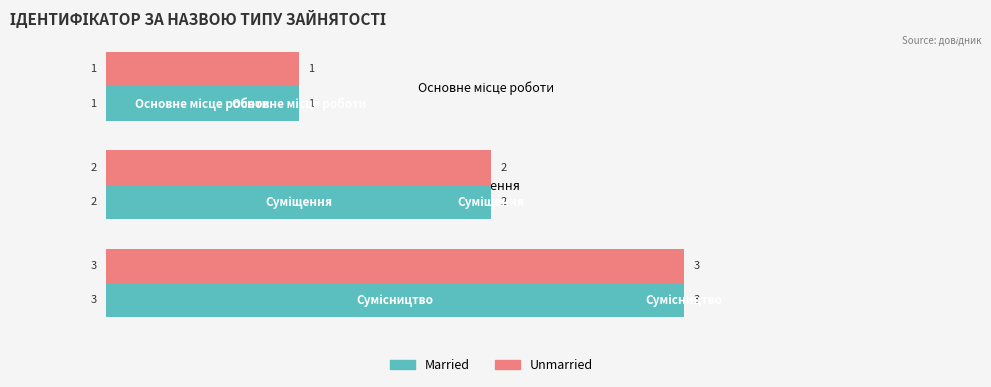

What is the maximum value shown in the chart?

3